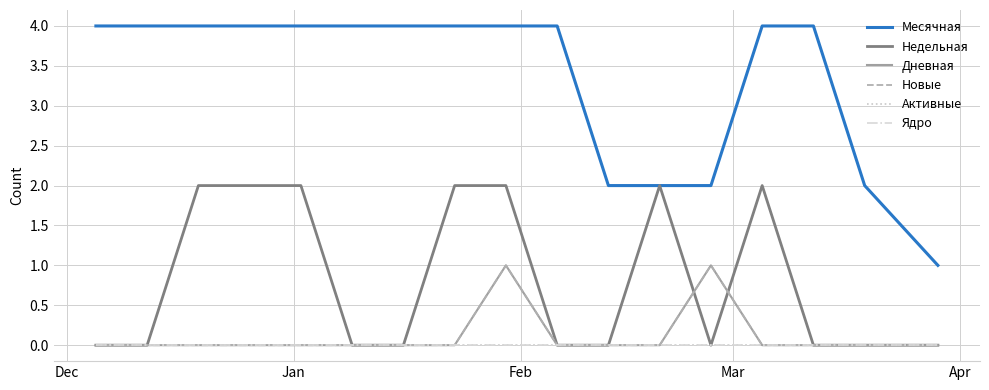

Does the chart display data point markers on the line(s)?

No